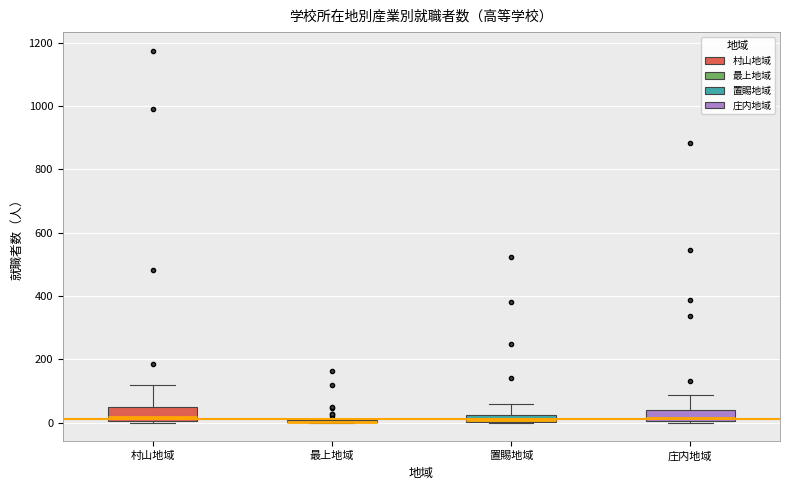

Where is the lower edge of the box for 庄内地域 on the y-axis? The values are not printed on the chart, so give them approximately, as read against the axis.

0